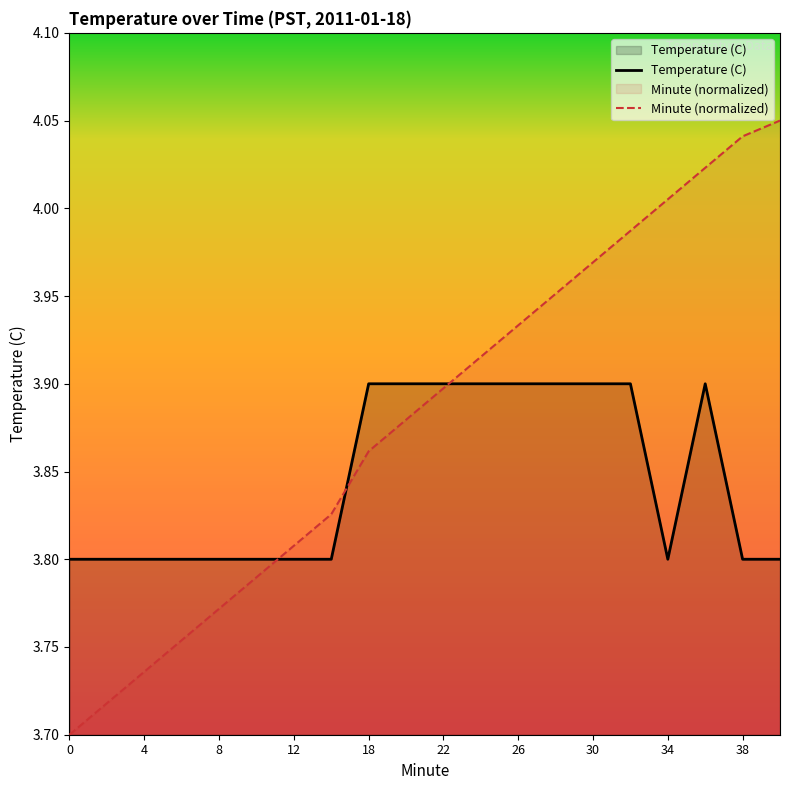

List the series in order of their overall mean, lowest first.

Temperature (C), Minute (normalized)